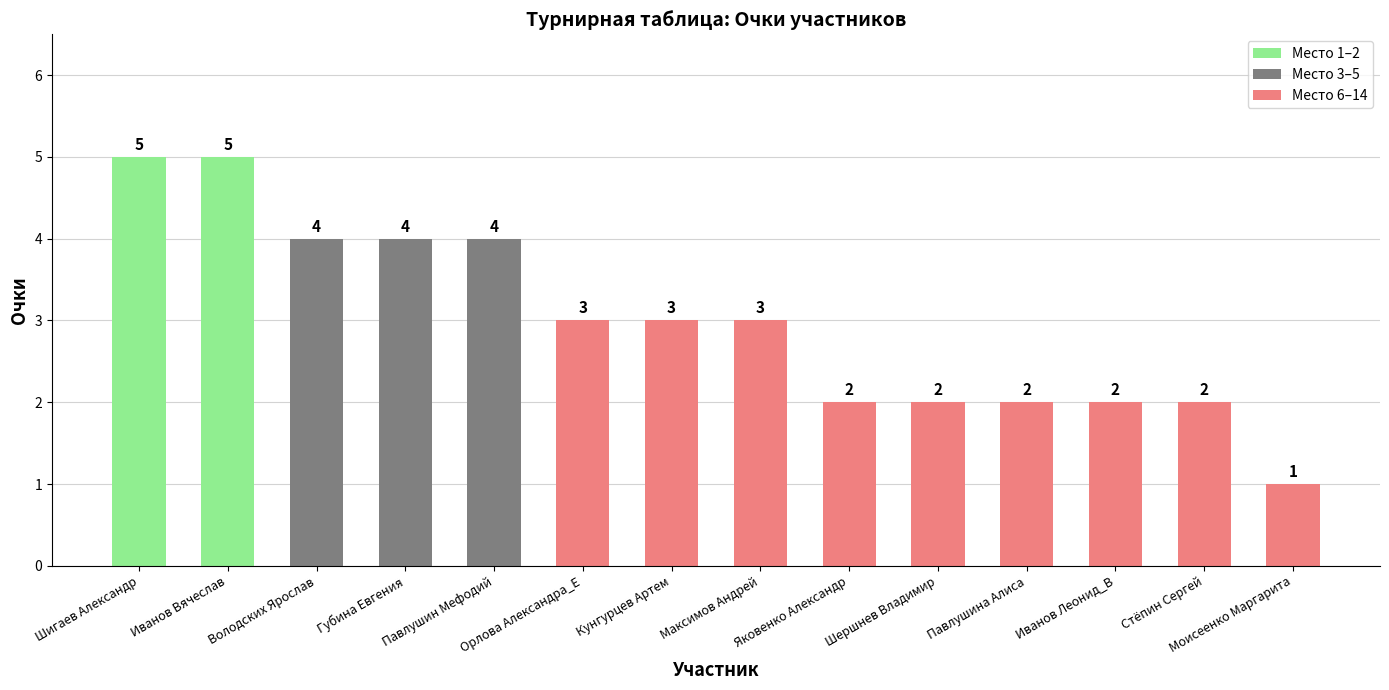

What is the difference between the values at Губина Евгения and Павлушина Алиса?

2